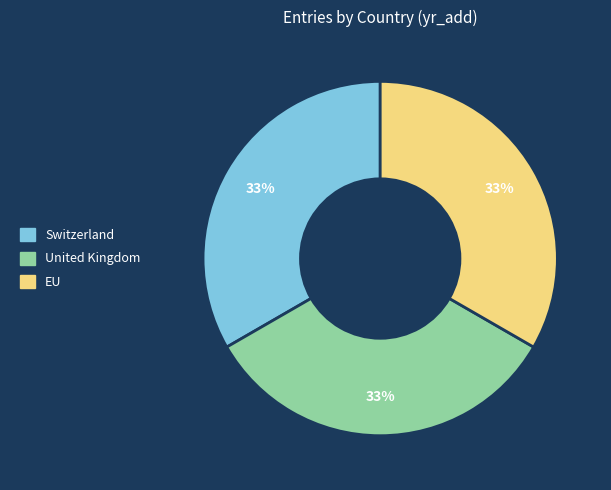

What percentage is the EU slice, to the nearest percent?

33%